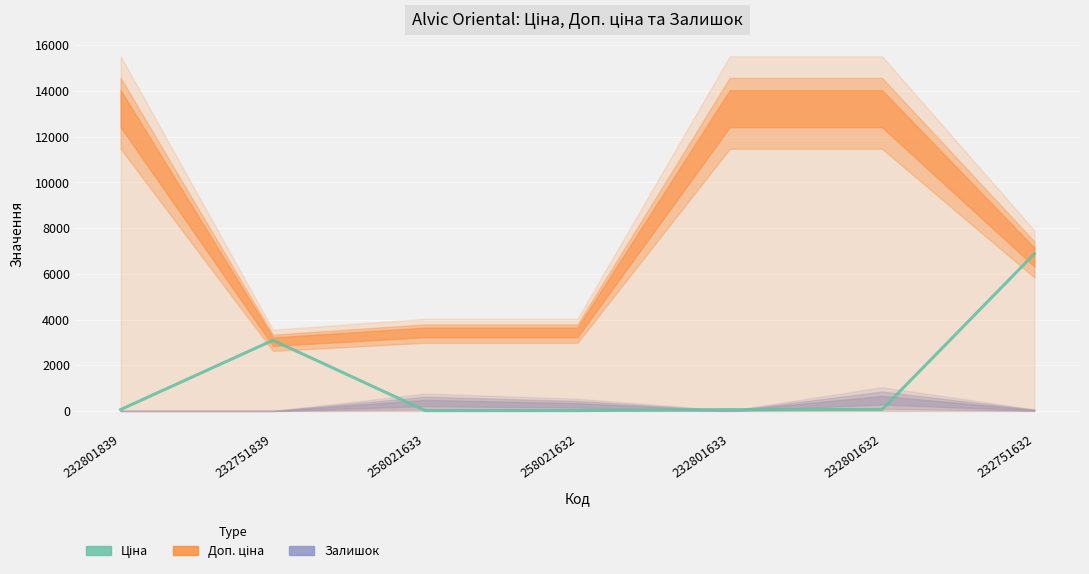

Approximately how many times larger is the value at 232801632 compared to 232801839?

1.0